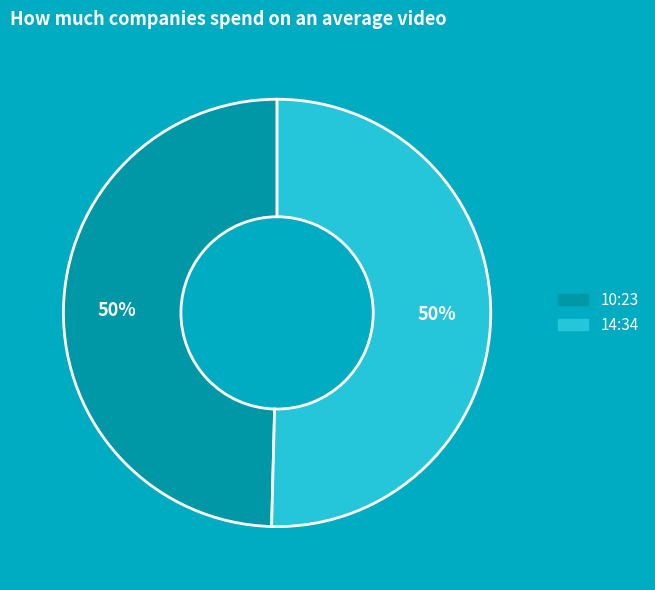

To the nearest percent, what is the average slice percentage?

50%